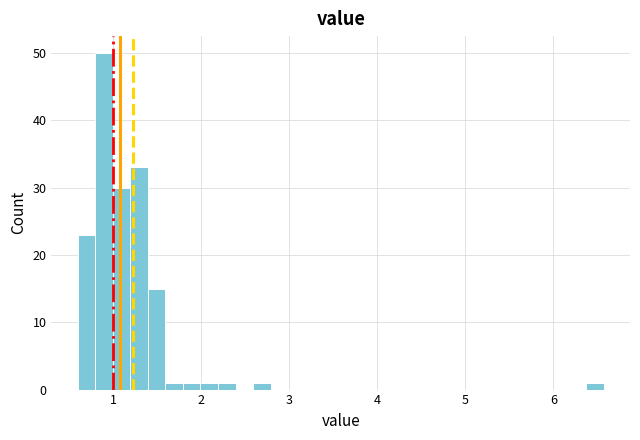

Around what value on the x-axis is the tallest bar? Give the approximate position of its centre, as read against the axis.

0.9